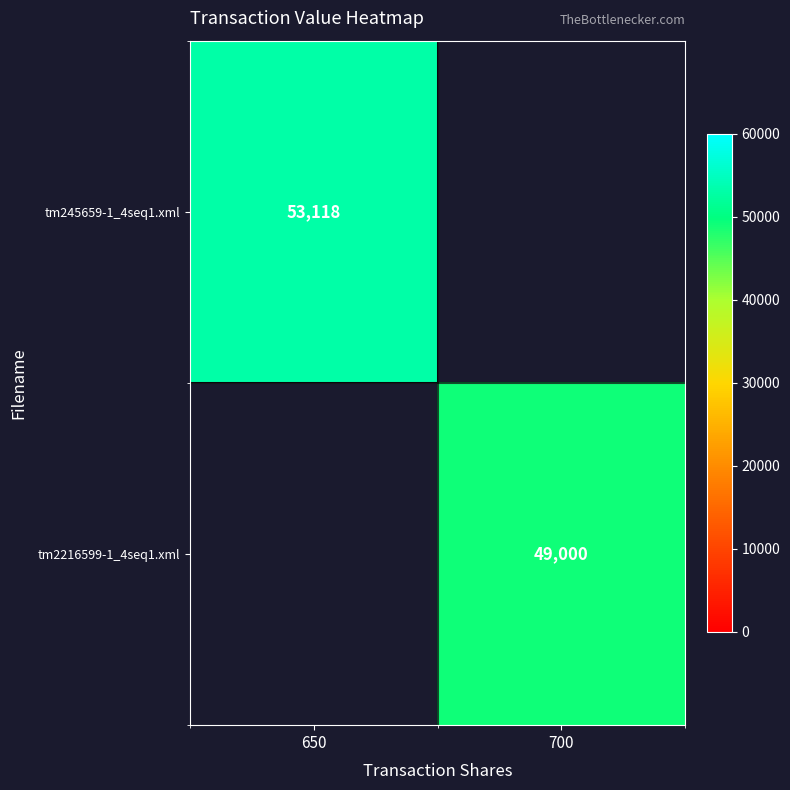

At how many categories does at least one series exceed 51978?

1